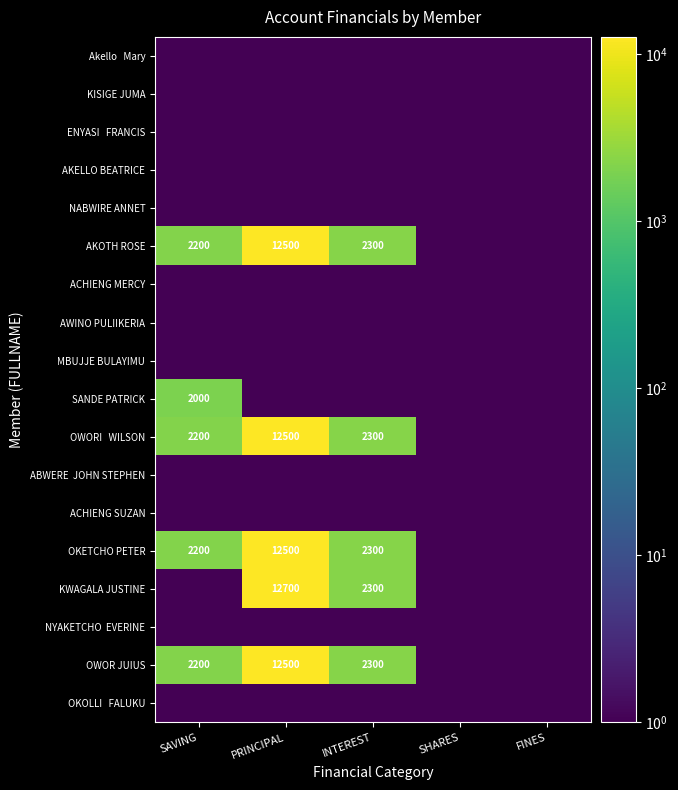

Is it true that AKOTH ROSE equals 1078.4 at SAVING?

False